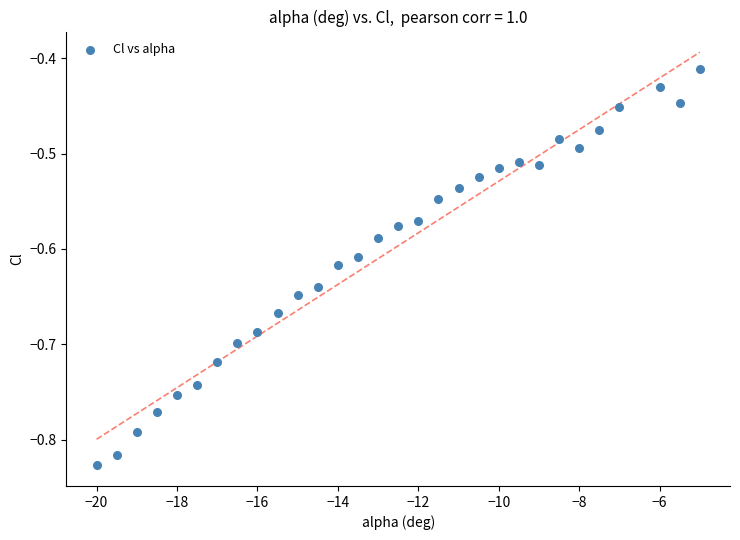

What is the range of X values (max minus min)?

15.0